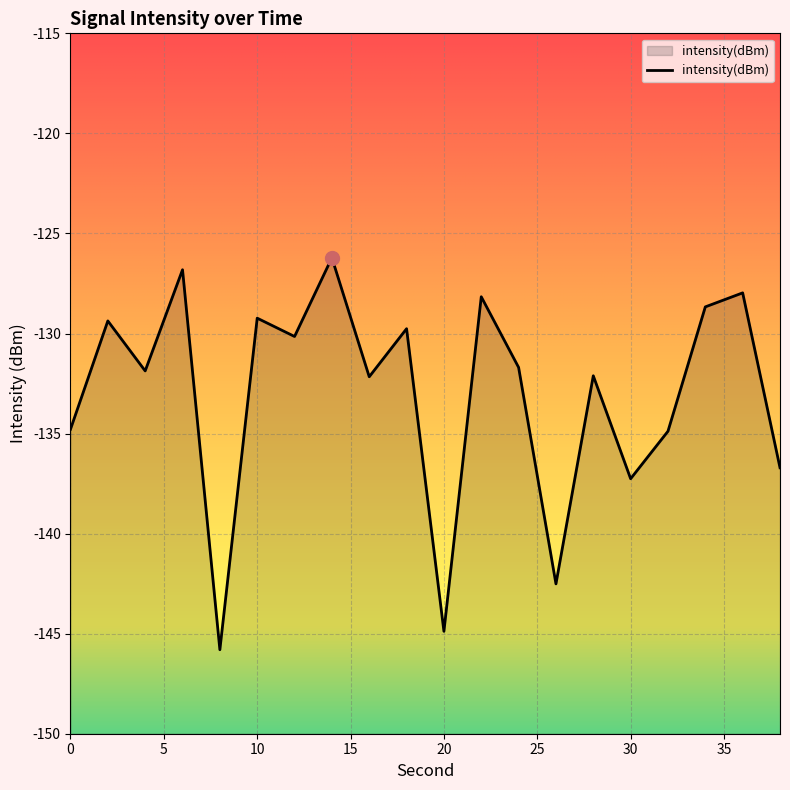

Count the number of values greater than -131.

9